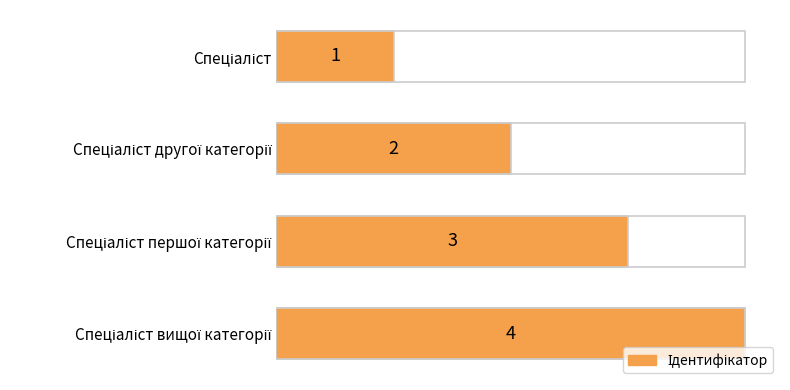

What is the sum of all values?

10